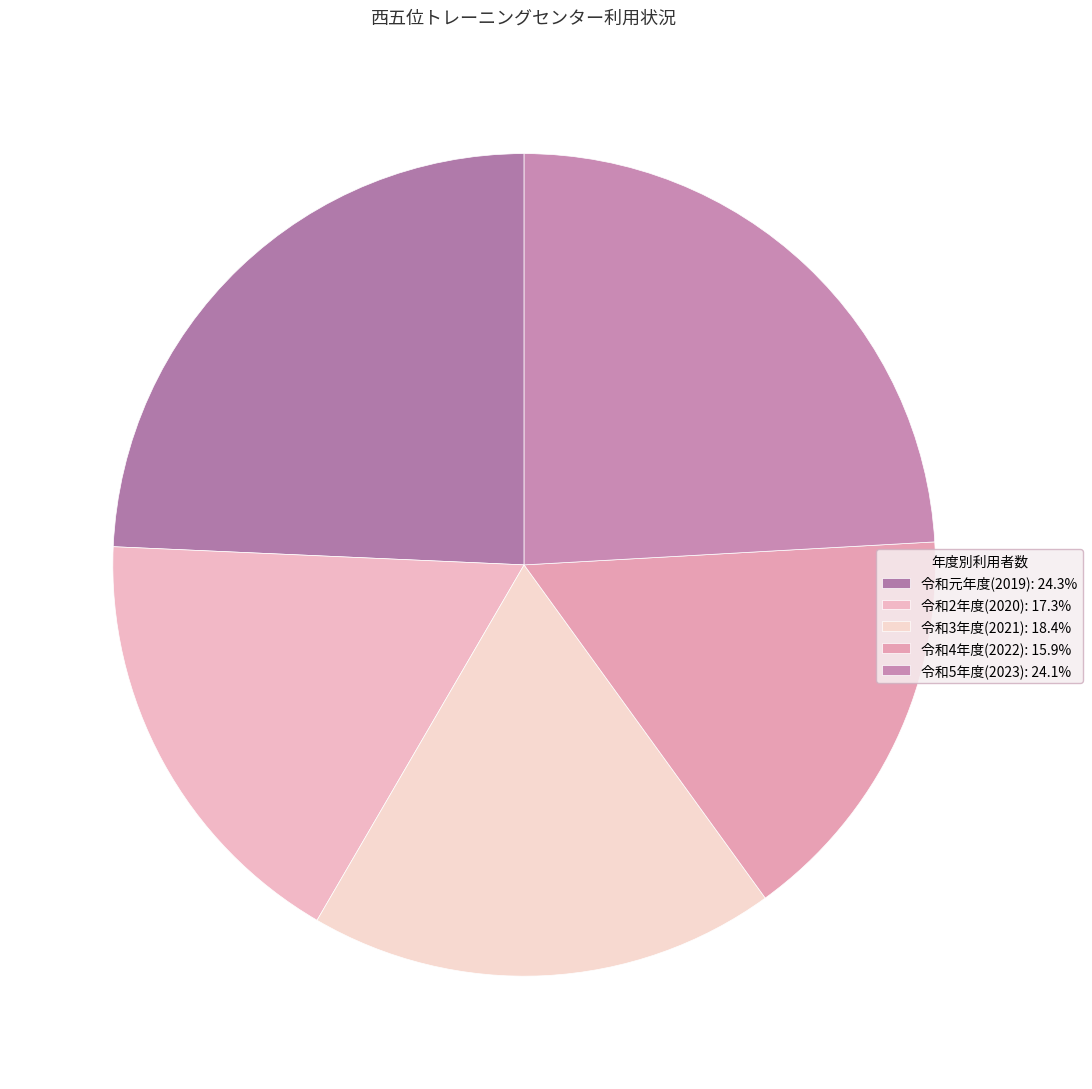

Does any single category account for the majority?

No